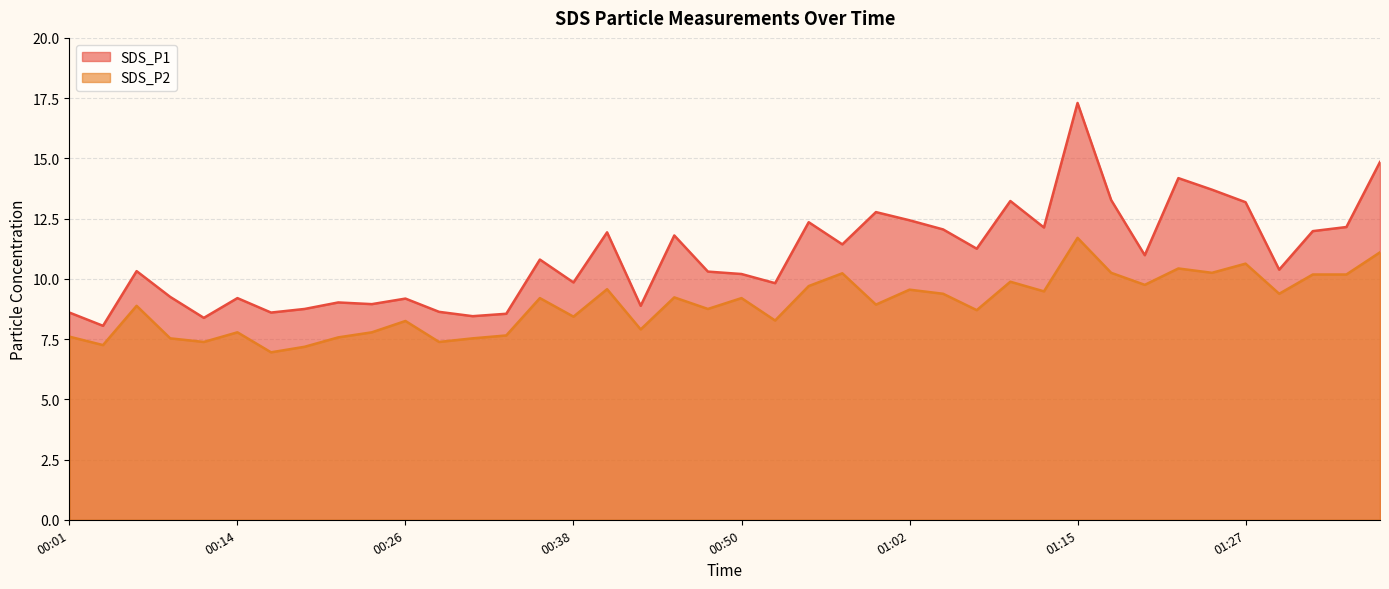

Does the chart have visible grid lines?

Yes